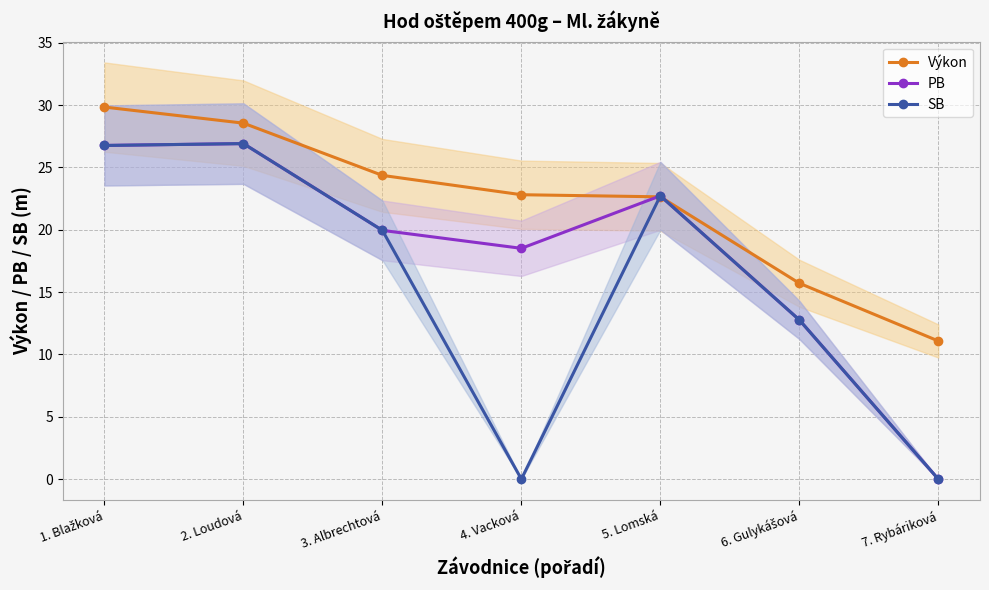

The PB series shows 18.5 at 4. Vacková. True or false?

True